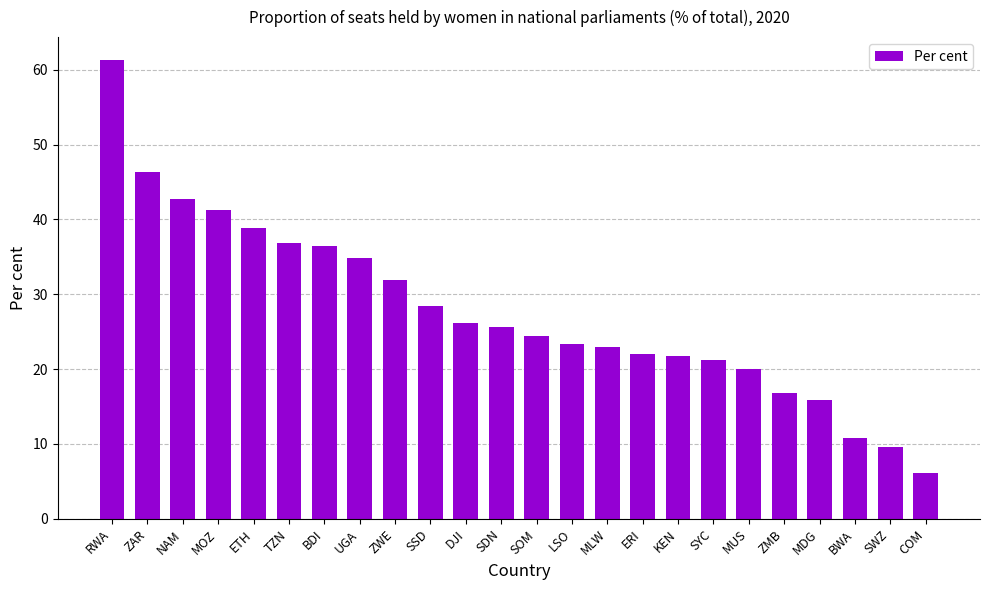

Are the bars horizontal?

No